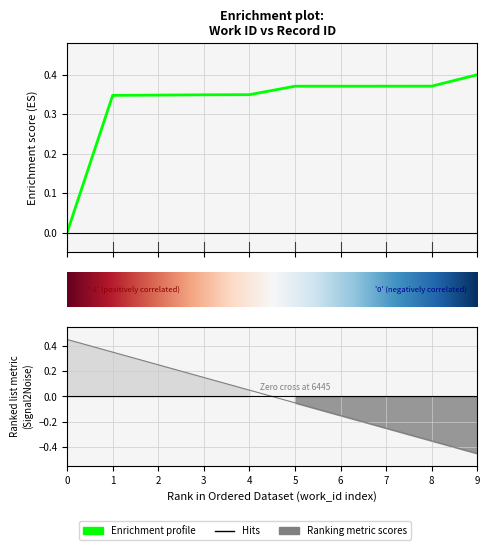

What is the greatest value displayed?

0.4